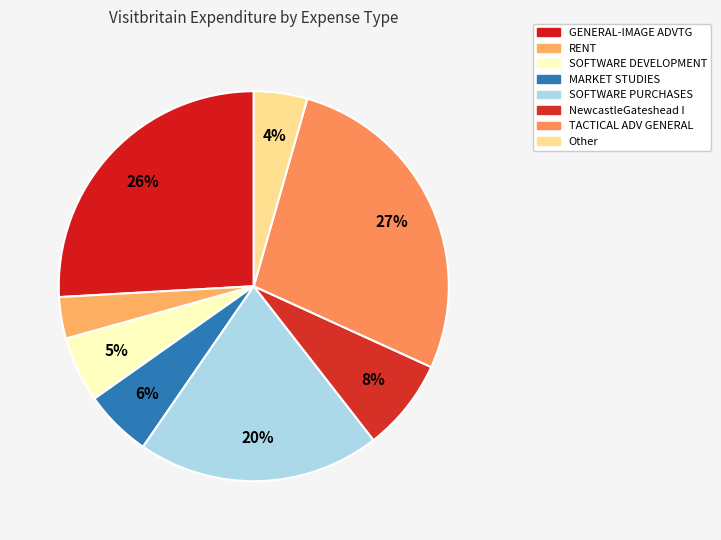

Combined, do MARKET STUDIES and SOFTWARE DEVELOPMENT account for over 50%?

No